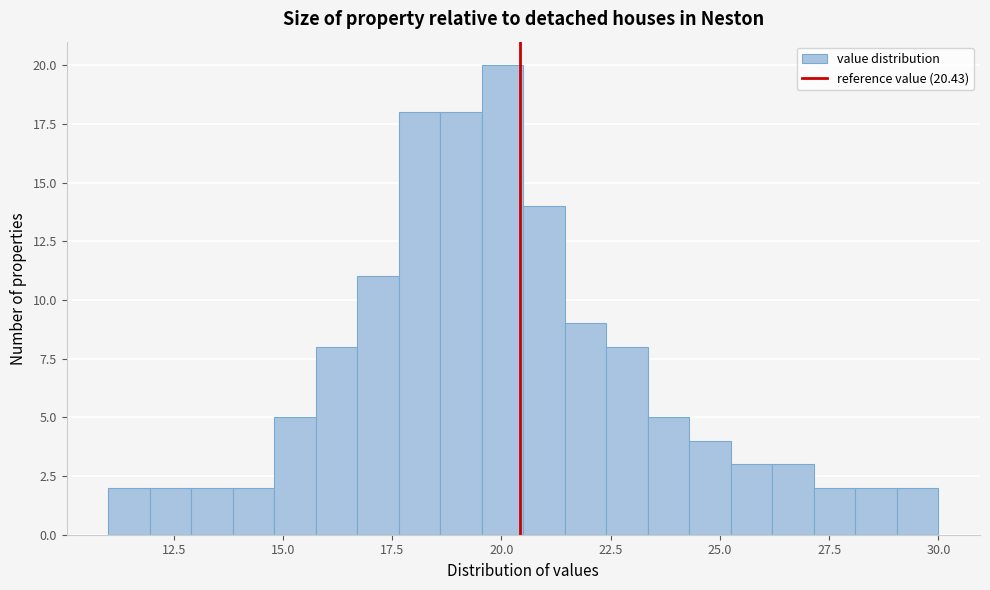

Read against the x-axis, roughly where is the centre of the tallest bar?

20.0